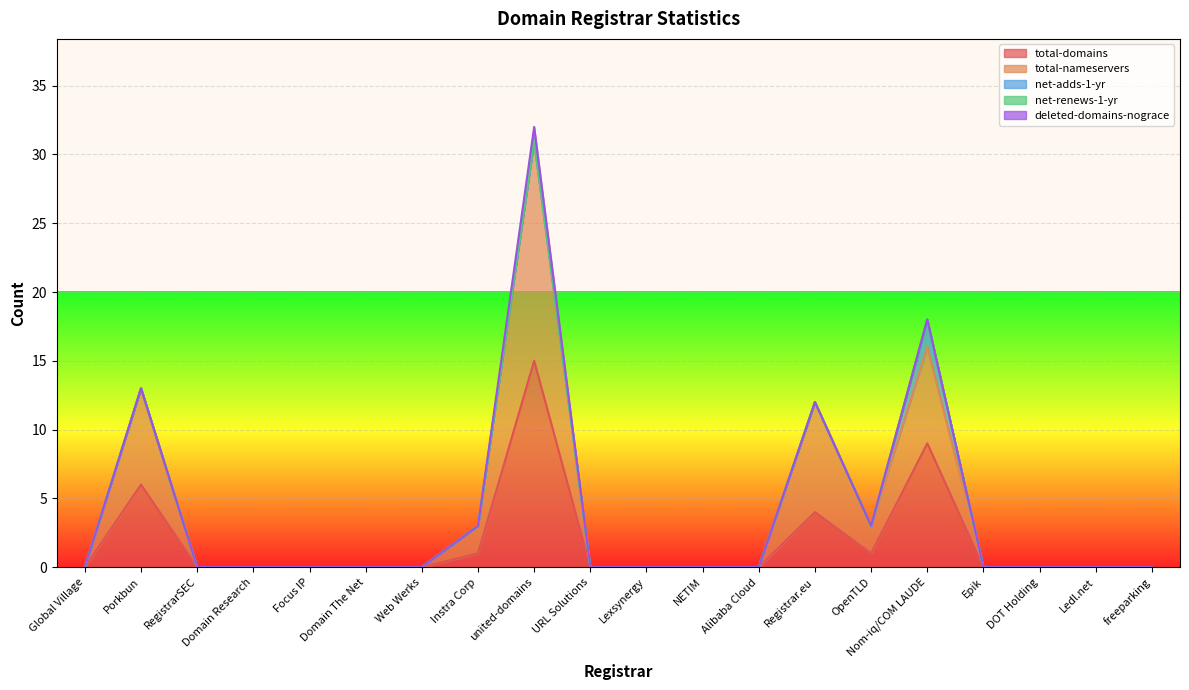

True or false: net-adds-1-yr has a value of 0 at Alibaba Cloud.

True